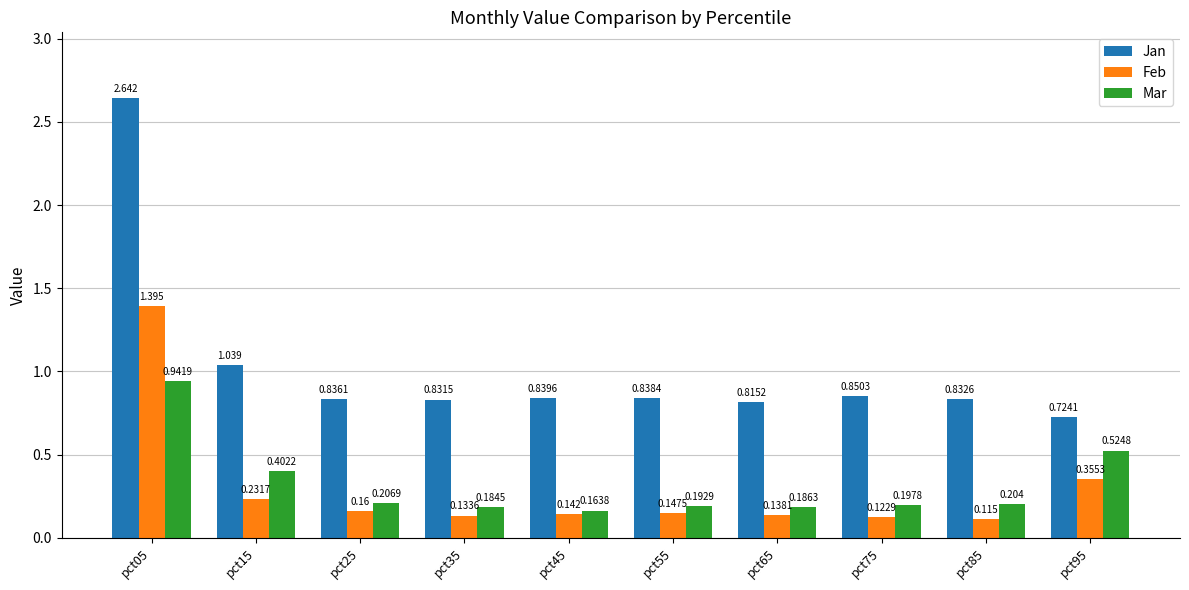

Rank the series at pct65 from highest to lowest value.

Jan, Mar, Feb